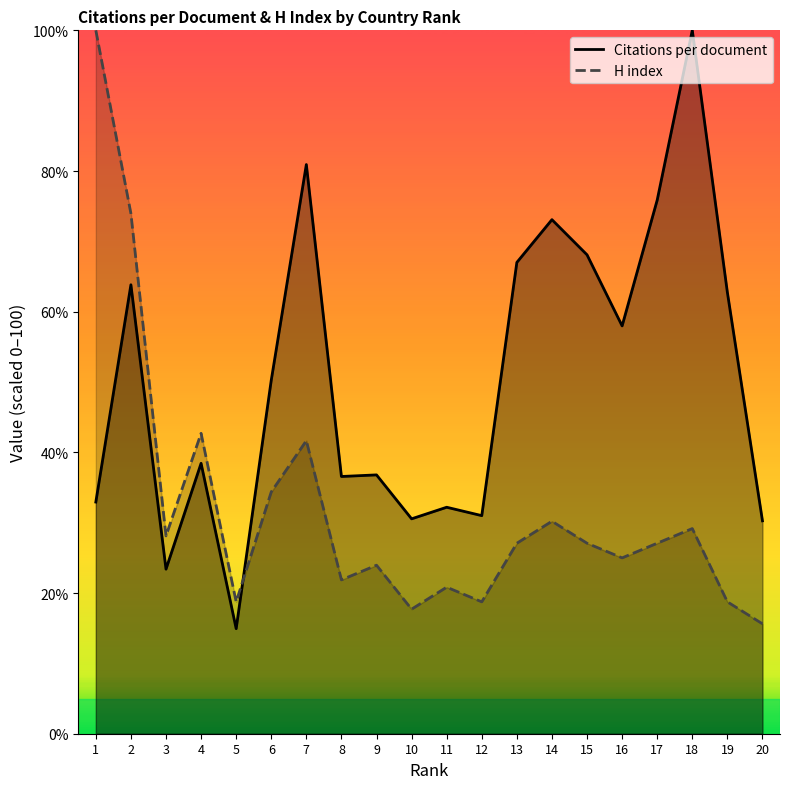

At which label is H index closest to 57?

4